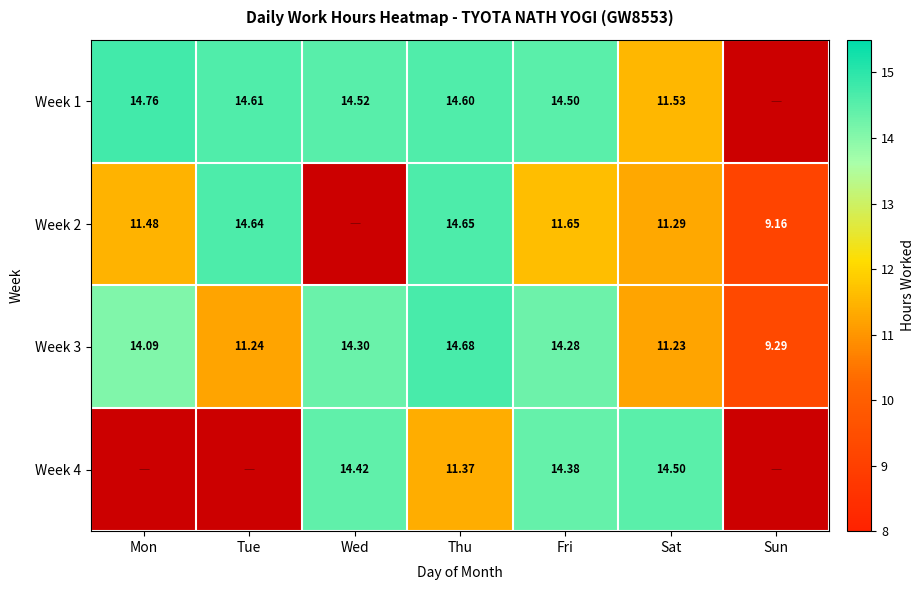

At which label does Week 3 reach its peak?

Thu